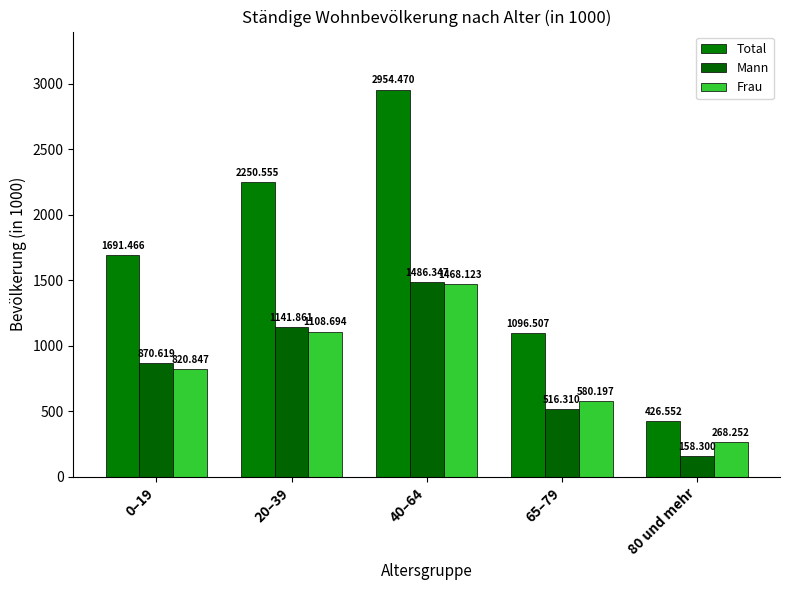

True or false: Mann has a value of 158.3 at 80 und mehr.

True